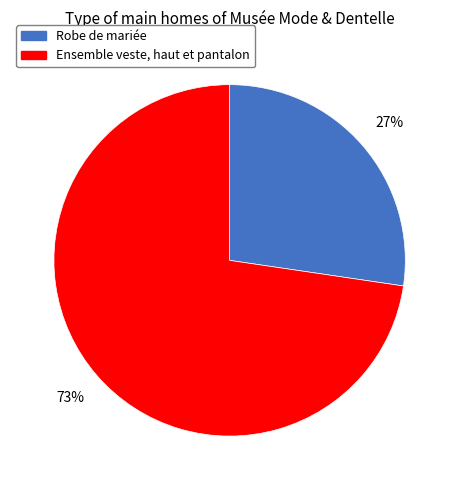

What percentage is the Robe de mariée slice, to the nearest percent?

27%